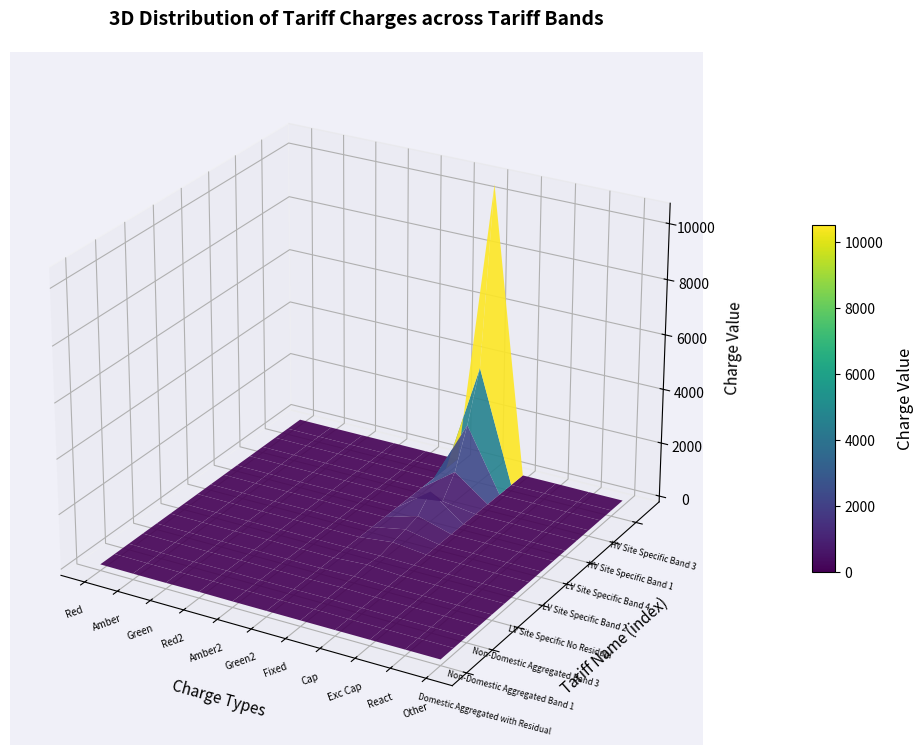

Reading left to right, extract all data points from this chart.

Domestic Aggregated with Residual: Red/black unit charge=8.6	Amber/yellow unit charge=1.1	Green unit charge=0.1	Red unit charge 2=8.6	Amber unit charge 2=1.1	Green unit charge 2=0.1	Fixed charge=0.0	Capacity charge=0.0	Exceeded capacity charge=0.0	Reactive power charge=0.0	Other=0.0
Non-Domestic Aggregated No Residual: Red/black unit charge=7.6	Amber/yellow unit charge=1.0	Green unit charge=0.0	Red unit charge 2=7.6	Amber unit charge 2=1.0	Green unit charge 2=0.0	Fixed charge=8.2	Capacity charge=0.0	Exceeded capacity charge=0.0	Reactive power charge=0.0	Other=0.0
Non-Domestic Aggregated Band 1: Red/black unit charge=7.6	Amber/yellow unit charge=1.0	Green unit charge=0.0	Red unit charge 2=7.6	Amber unit charge 2=1.0	Green unit charge 2=0.0	Fixed charge=11.4	Capacity charge=0.0	Exceeded capacity charge=0.0	Reactive power charge=0.0	Other=0.0
Non-Domestic Aggregated Band 2: Red/black unit charge=7.6	Amber/yellow unit charge=1.0	Green unit charge=0.0	Red unit charge 2=7.6	Amber unit charge 2=1.0	Green unit charge 2=0.0	Fixed charge=18.7	Capacity charge=0.0	Exceeded capacity charge=0.0	Reactive power charge=0.0	Other=0.0
Non-Domestic Aggregated Band 3: Red/black unit charge=7.6	Amber/yellow unit charge=1.0	Green unit charge=0.0	Red unit charge 2=7.6	Amber unit charge 2=1.0	Green unit charge 2=0.0	Fixed charge=32.1	Capacity charge=0.0	Exceeded capacity charge=0.0	Reactive power charge=0.0	Other=0.0
Non-Domestic Aggregated Band 4: Red/black unit charge=7.6	Amber/yellow unit charge=1.0	Green unit charge=0.0	Red unit charge 2=7.6	Amber unit charge 2=1.0	Green unit charge 2=0.0	Fixed charge=73.4	Capacity charge=0.0	Exceeded capacity charge=0.0	Reactive power charge=0.0	Other=0.0
LV Site Specific No Residual: Red/black unit charge=5.9	Amber/yellow unit charge=0.7	Green unit charge=0.0	Red unit charge 2=5.9	Amber unit charge 2=0.7	Green unit charge 2=0.0	Fixed charge=17.3	Capacity charge=3.7	Exceeded capacity charge=6.8	Reactive power charge=0.2	Other=0.0
LV Site Specific Band 1: Red/black unit charge=5.9	Amber/yellow unit charge=0.7	Green unit charge=0.0	Red unit charge 2=5.9	Amber unit charge 2=0.7	Green unit charge 2=0.0	Fixed charge=137.0	Capacity charge=3.7	Exceeded capacity charge=6.8	Reactive power charge=0.2	Other=0.0
LV Site Specific Band 2: Red/black unit charge=5.9	Amber/yellow unit charge=0.7	Green unit charge=0.0	Red unit charge 2=5.9	Amber unit charge 2=0.7	Green unit charge 2=0.0	Fixed charge=239.9	Capacity charge=3.7	Exceeded capacity charge=6.8	Reactive power charge=0.2	Other=0.0
LV Site Specific Band 3: Red/black unit charge=5.9	Amber/yellow unit charge=0.7	Green unit charge=0.0	Red unit charge 2=5.9	Amber unit charge 2=0.7	Green unit charge 2=0.0	Fixed charge=361.8	Capacity charge=3.7	Exceeded capacity charge=6.8	Reactive power charge=0.2	Other=0.0
LV Site Specific Band 4: Red/black unit charge=5.9	Amber/yellow unit charge=0.7	Green unit charge=0.0	Red unit charge 2=5.9	Amber unit charge 2=0.7	Green unit charge 2=0.0	Fixed charge=898.3	Capacity charge=3.7	Exceeded capacity charge=6.8	Reactive power charge=0.2	Other=0.0
HV Site Specific No Residual: Red/black unit charge=3.2	Amber/yellow unit charge=0.2	Green unit charge=0.0	Red unit charge 2=3.2	Amber unit charge 2=0.2	Green unit charge 2=0.0	Fixed charge=174.3	Capacity charge=5.9	Exceeded capacity charge=7.1	Reactive power charge=0.1	Other=0.0
HV Site Specific Band 1: Red/black unit charge=3.2	Amber/yellow unit charge=0.2	Green unit charge=0.0	Red unit charge 2=3.2	Amber unit charge 2=0.2	Green unit charge 2=0.0	Fixed charge=908.7	Capacity charge=5.9	Exceeded capacity charge=7.1	Reactive power charge=0.1	Other=0.0
HV Site Specific Band 2: Red/black unit charge=3.2	Amber/yellow unit charge=0.2	Green unit charge=0.0	Red unit charge 2=3.2	Amber unit charge 2=0.2	Green unit charge 2=0.0	Fixed charge=2316.9	Capacity charge=5.9	Exceeded capacity charge=7.1	Reactive power charge=0.1	Other=0.0
HV Site Specific Band 3: Red/black unit charge=3.2	Amber/yellow unit charge=0.2	Green unit charge=0.0	Red unit charge 2=3.2	Amber unit charge 2=0.2	Green unit charge 2=0.0	Fixed charge=4106.9	Capacity charge=5.9	Exceeded capacity charge=7.1	Reactive power charge=0.1	Other=0.0
HV Site Specific Band 4: Red/black unit charge=3.2	Amber/yellow unit charge=0.2	Green unit charge=0.0	Red unit charge 2=3.2	Amber unit charge 2=0.2	Green unit charge 2=0.0	Fixed charge=10505.8	Capacity charge=5.9	Exceeded capacity charge=7.1	Reactive power charge=0.1	Other=0.0